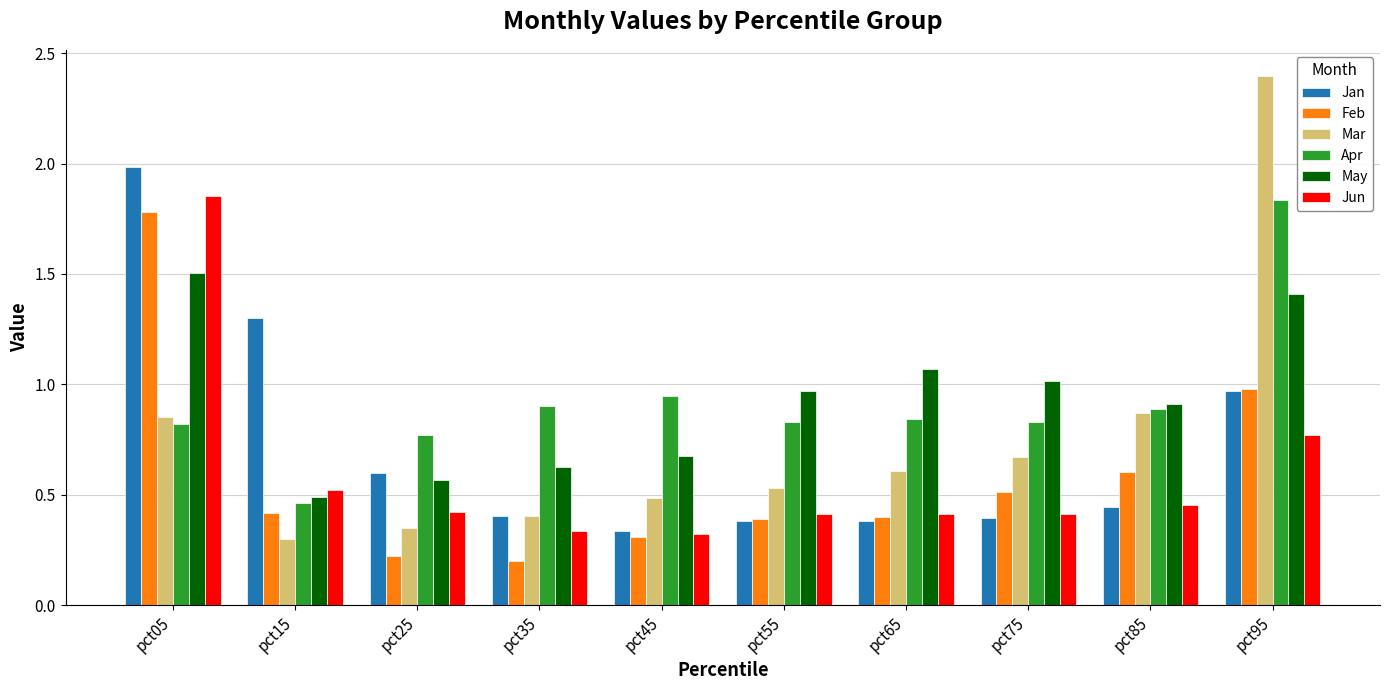

What are all the series names shown in the legend?

Jan, Feb, Mar, Apr, May, Jun